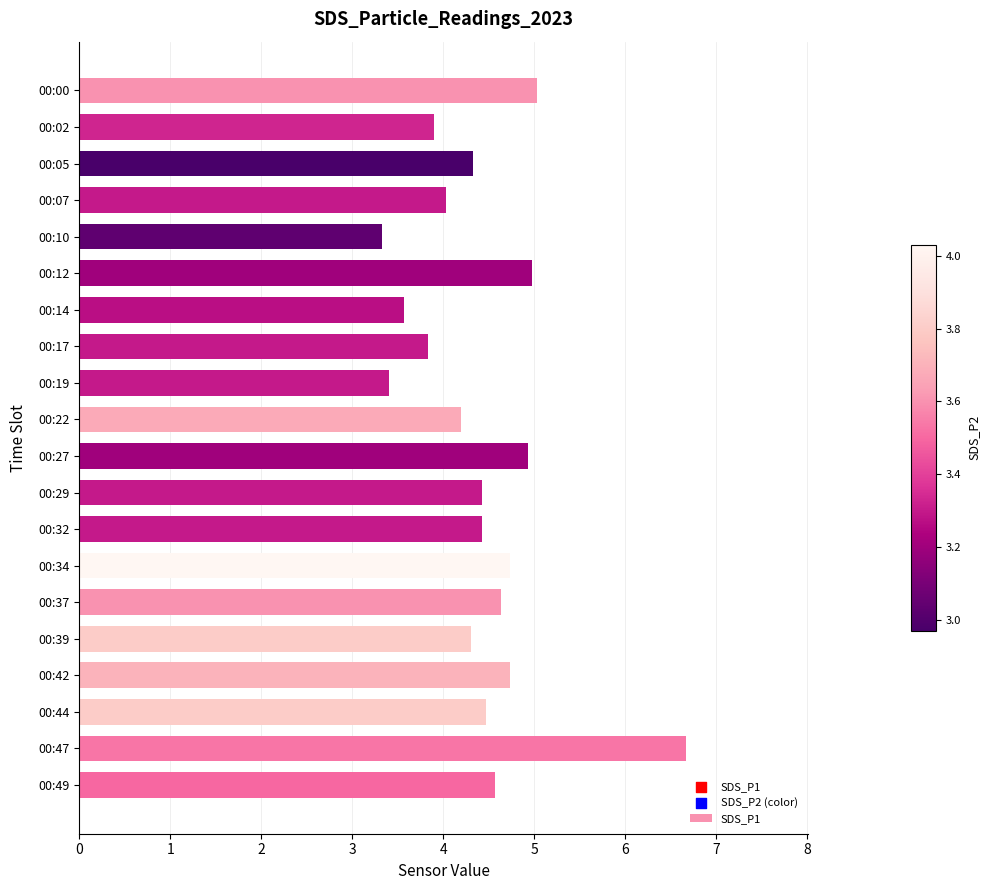

Approximately how many times larger is the value at 00:14 compared to 00:12?

0.7